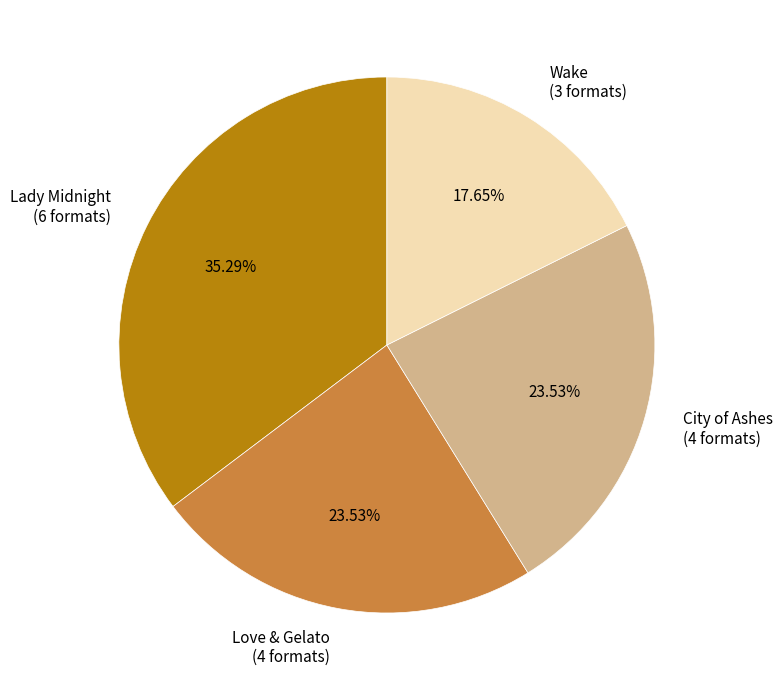

What percentage is the City of Ashes slice, to the nearest percent?

24%